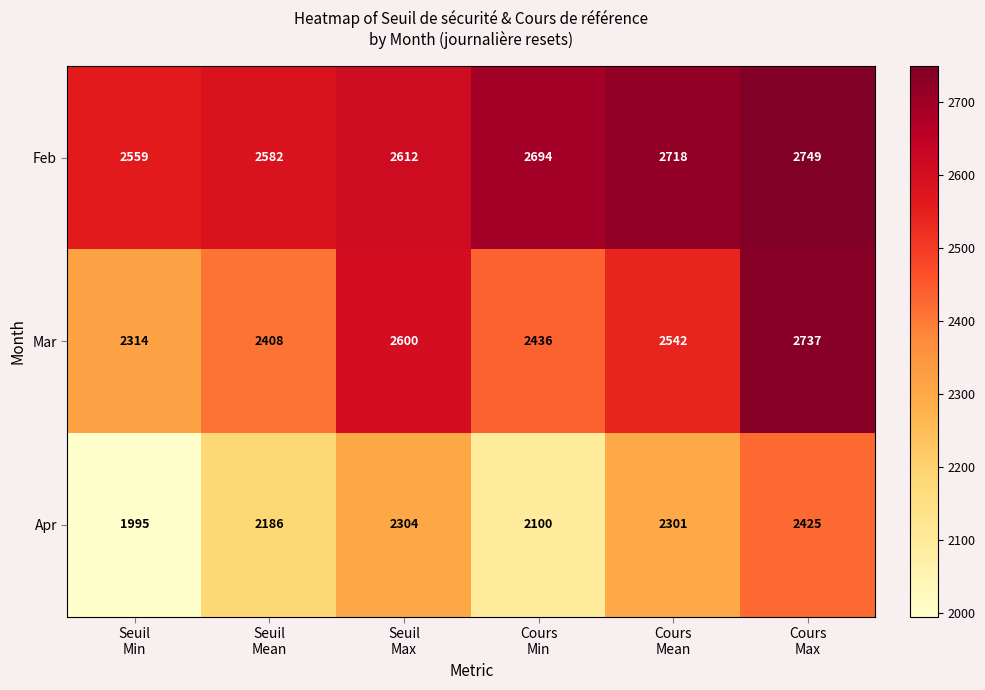

What is the difference between the maximum and minimum values in the Mar series?

423